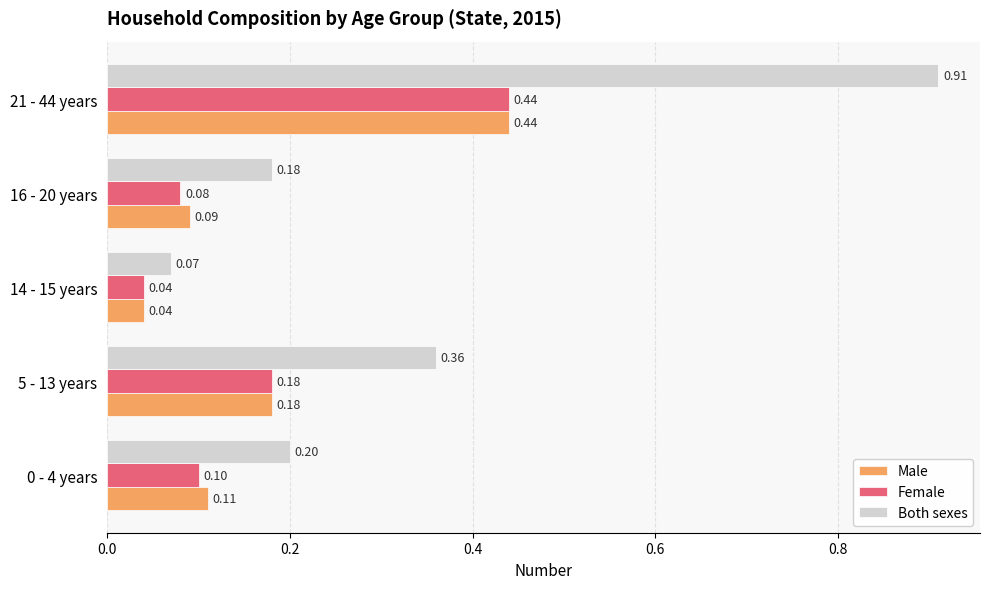

What is the sum of all Both sexes values?

1.7